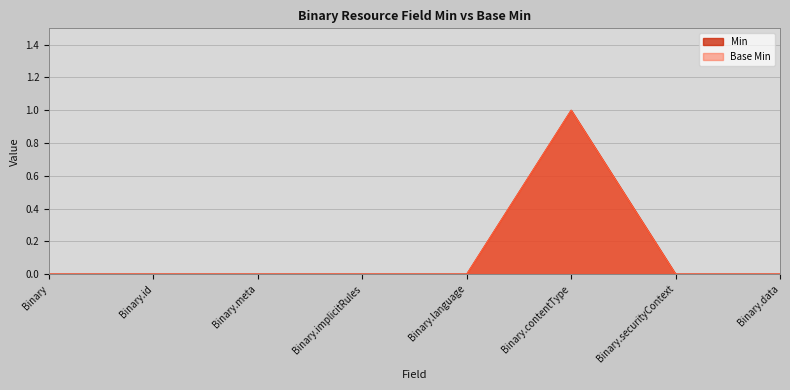

How many lines are shown in the chart?

2